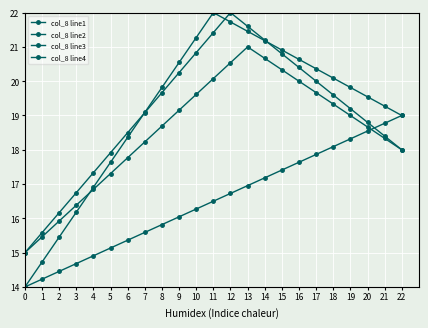

The value of col_8 line4 at 2 is 15.5. True or false?

True